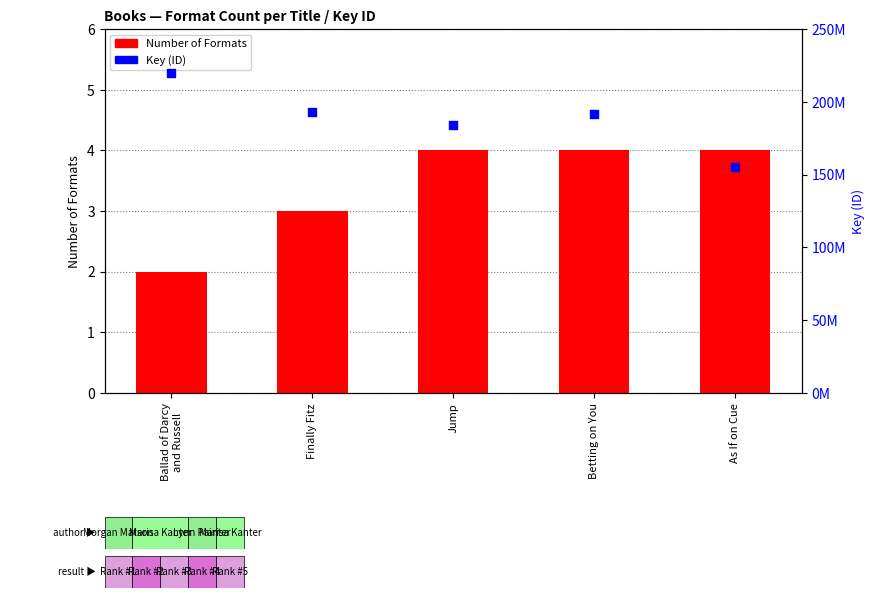

Which series contains the highest Y value?

Key (ID)